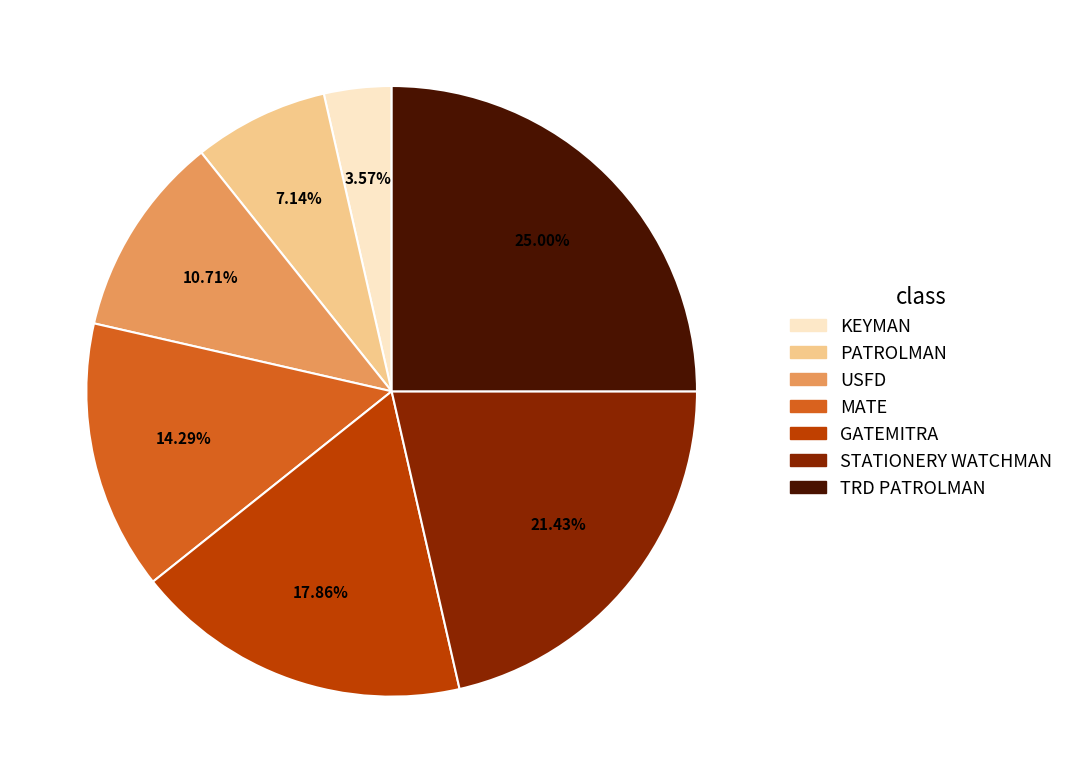

What is the total percentage of STATIONERY WATCHMAN and USFD?

32.1%